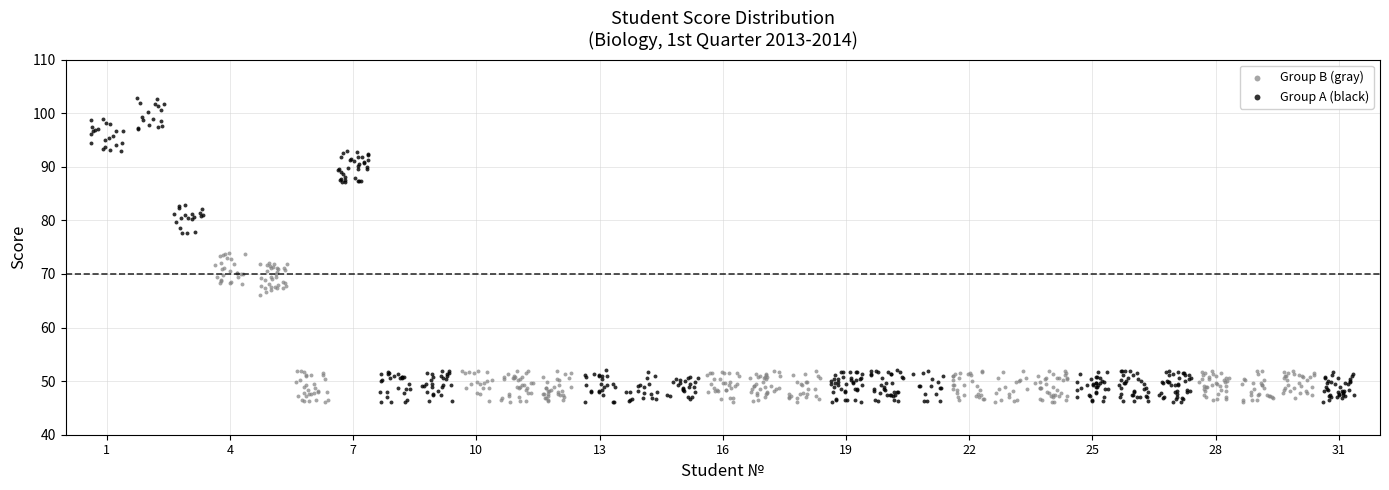

Which series has the widest spread of Y values?

Group A (black)